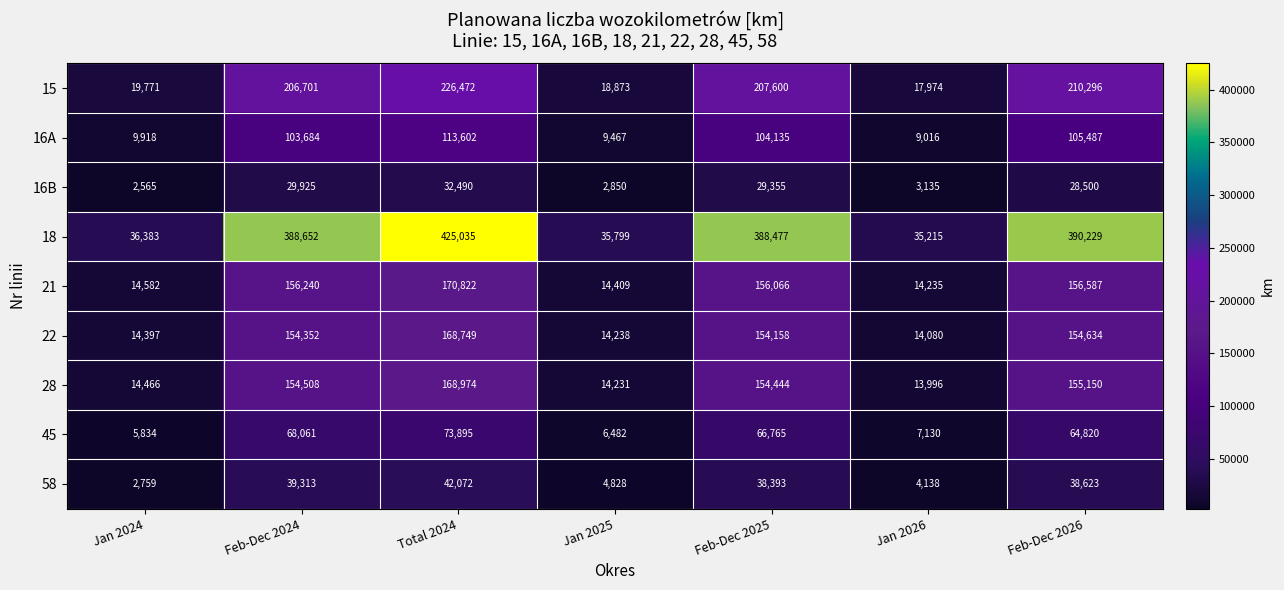

How many categories are shown in the chart?

7